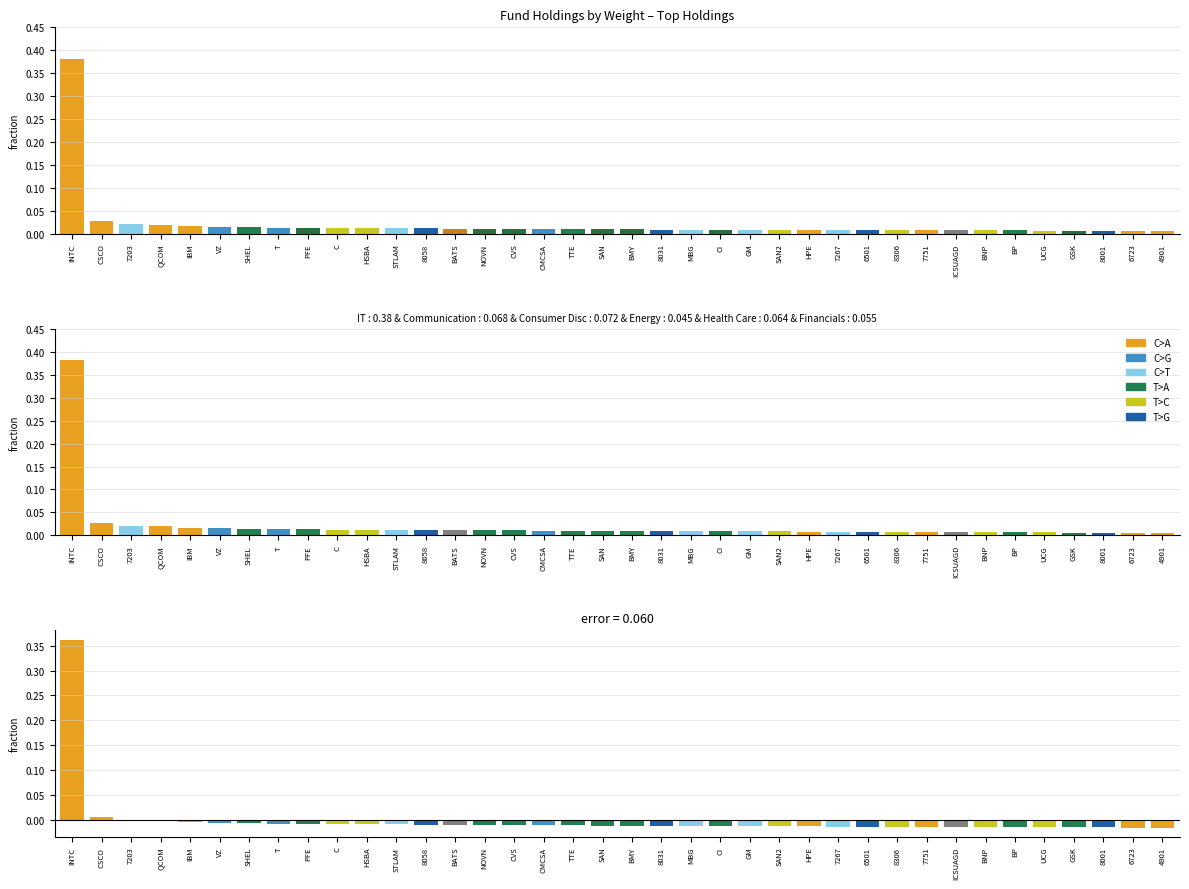

Reading left to right, what are all the values shown in this chart?

Weight: 0.4	0.0	0.0	0.0	0.0	0.0	0.0	0.0	0.0	0.0	0.0	0.0	0.0	0.0	0.0	0.0	0.0	0.0	0.0	0.0	0.0	0.0	0.0	0.0	0.0	0.0	0.0	0.0	0.0	0.0	0.0	0.0	0.0	0.0	0.0	0.0	0.0	0.0
residual: 0.4	0.0	0.0	-0.0	-0.0	-0.0	-0.0	-0.0	-0.0	-0.0	-0.0	-0.0	-0.0	-0.0	-0.0	-0.0	-0.0	-0.0	-0.0	-0.0	-0.0	-0.0	-0.0	-0.0	-0.0	-0.0	-0.0	-0.0	-0.0	-0.0	-0.0	-0.0	-0.0	-0.0	-0.0	-0.0	-0.0	-0.0